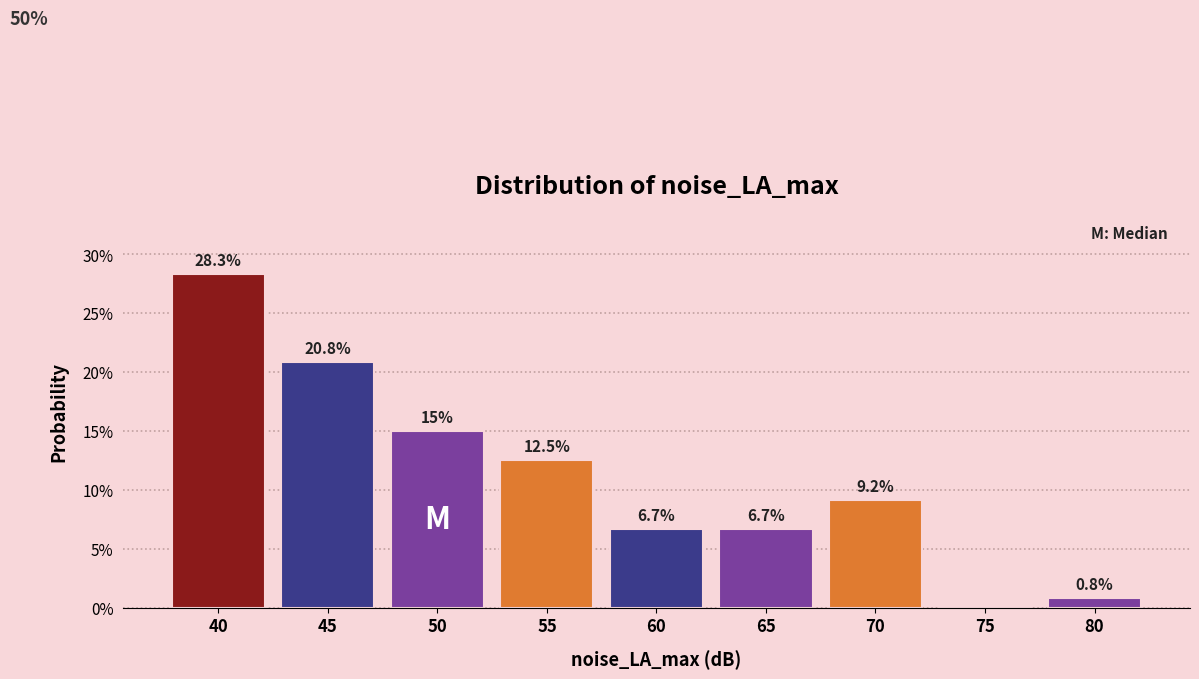

Are the bars horizontal?

No